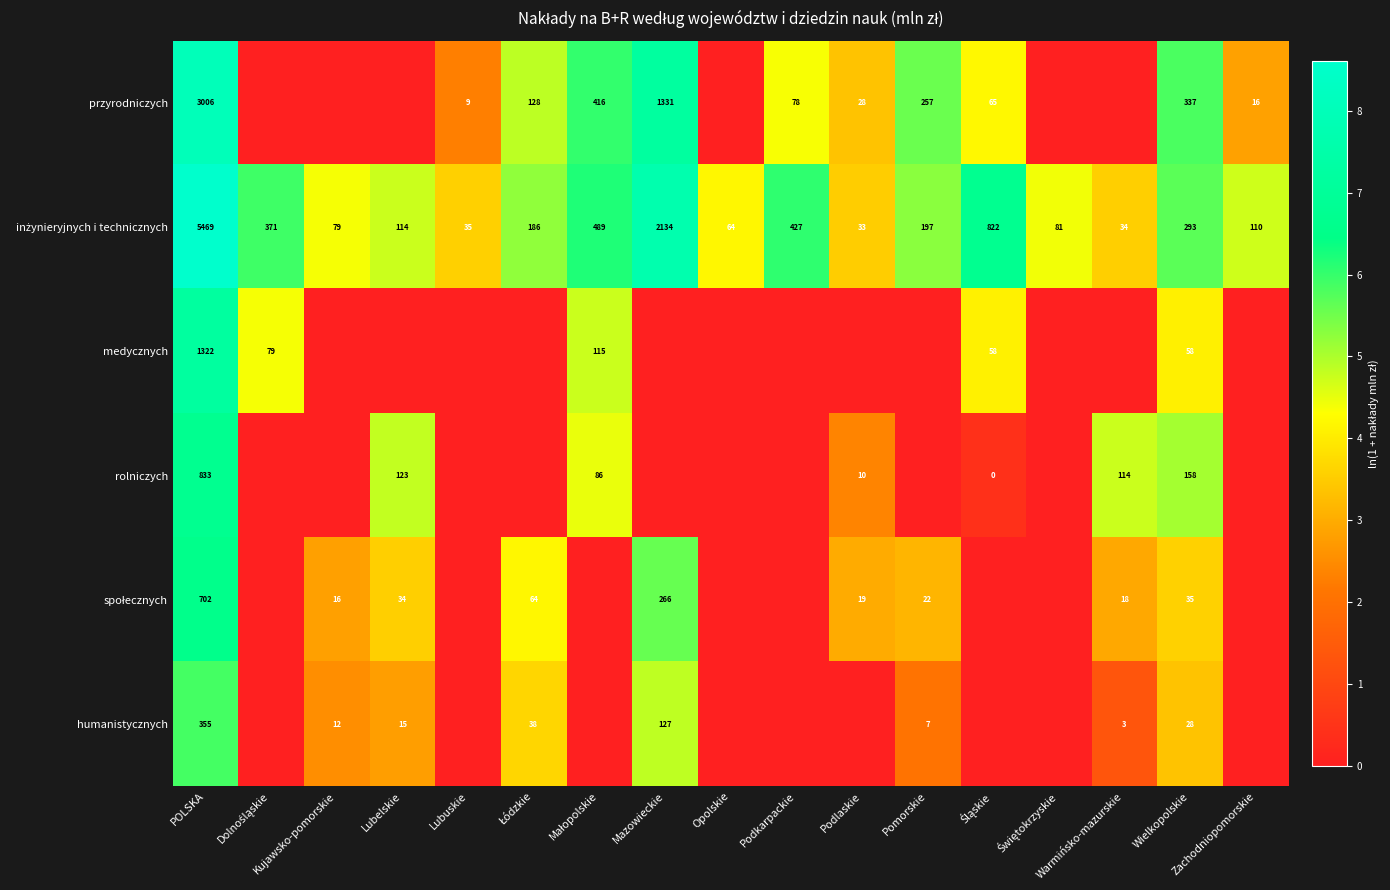

The value of humanistycznych at Warmińsko-mazurskie is 5. True or false?

False